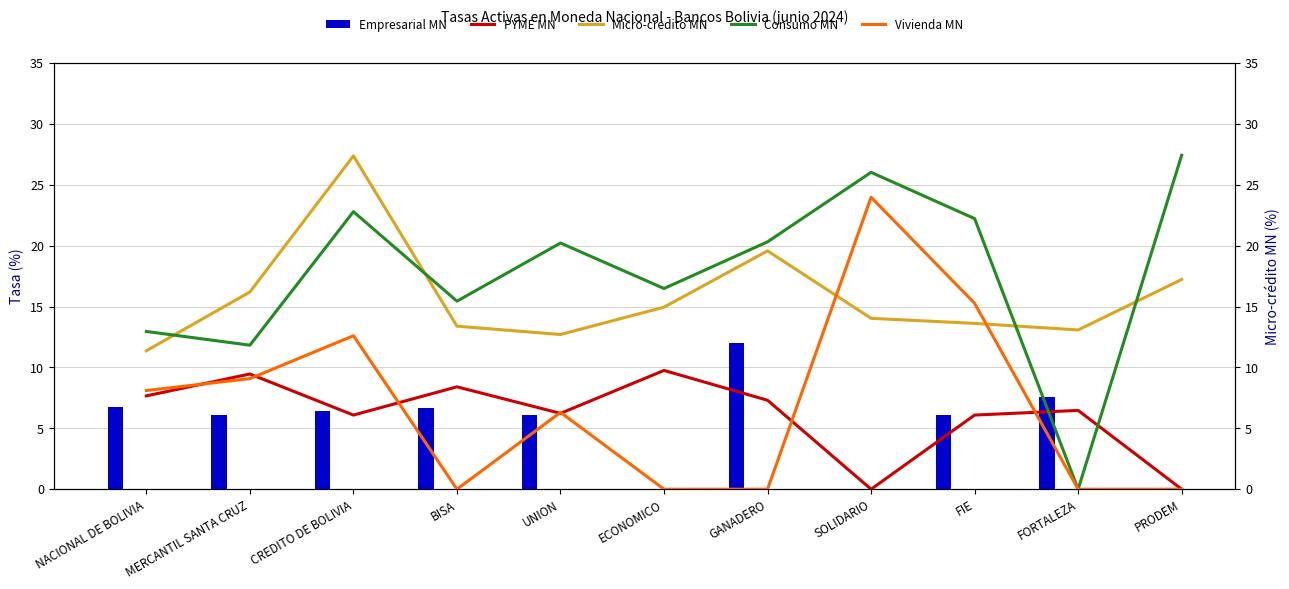

At which category is the sum across all series the highest?

CREDITO DE BOLIVIA